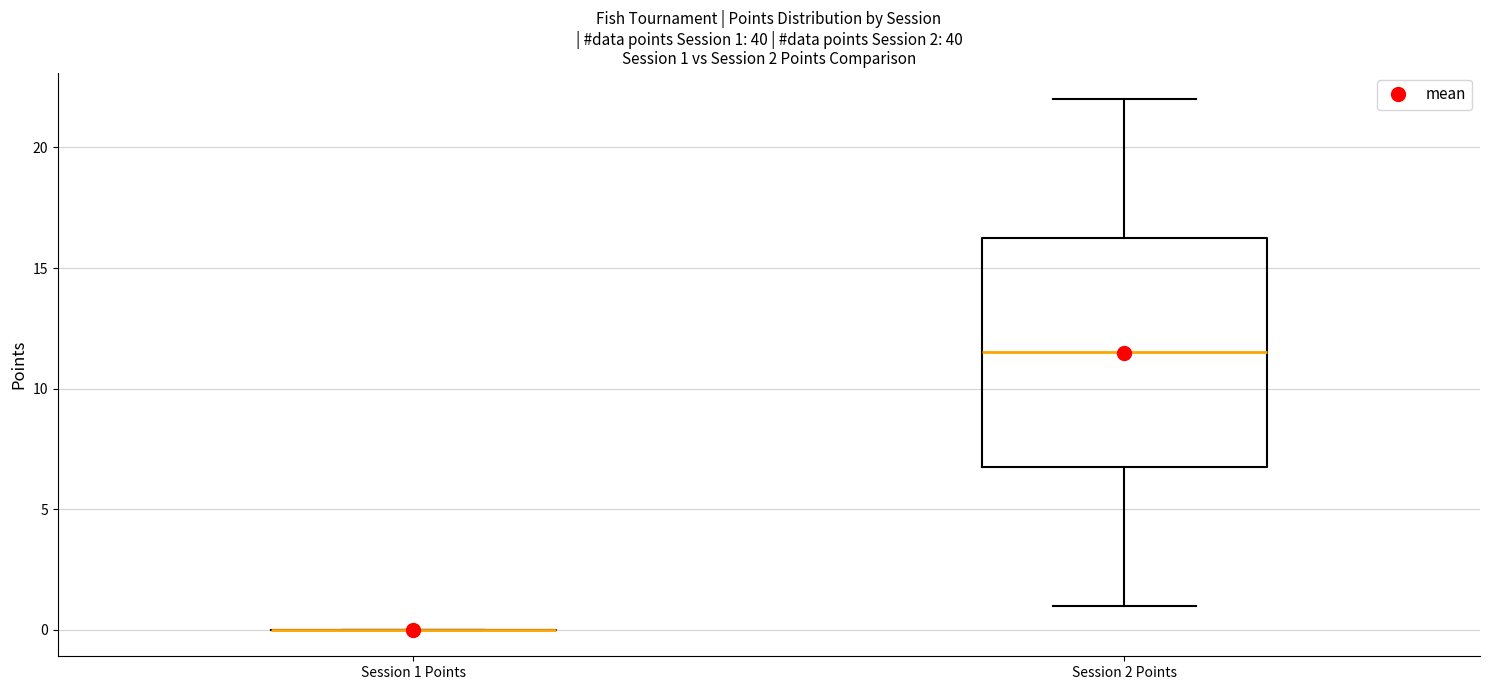

Comparing the boxes themselves (not the whiskers), which one is the tallest?

Session 2 Points